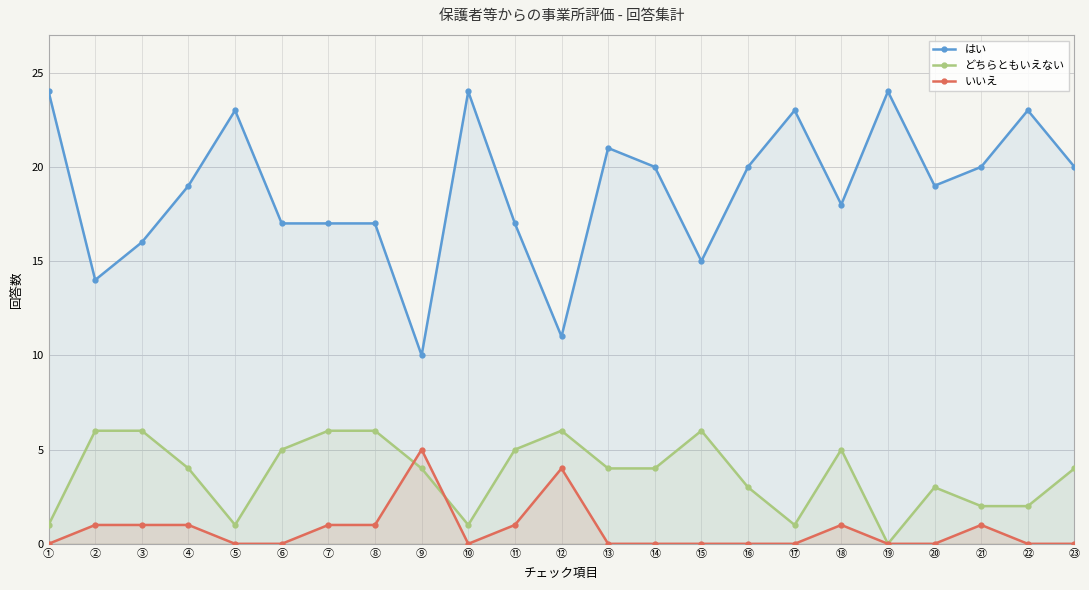

How many positive values does the いいえ series have?

10